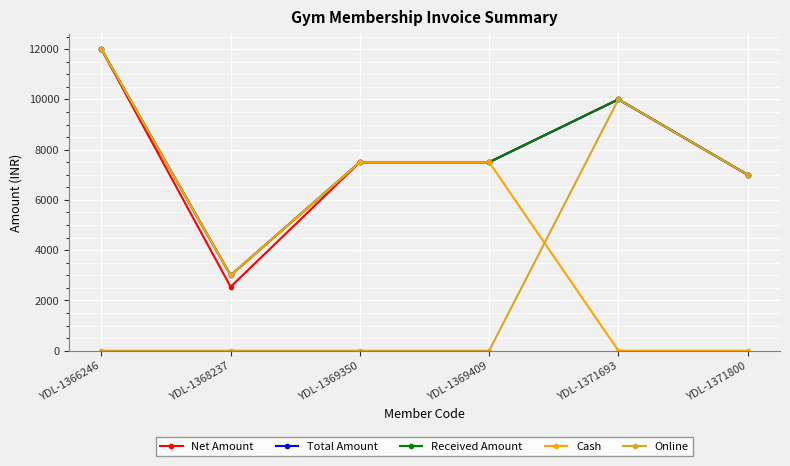

Does the chart have visible grid lines?

Yes